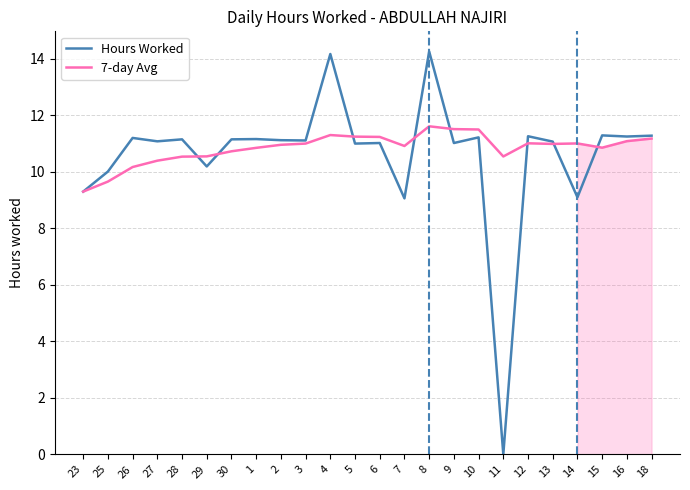

Where is the first local maximum for Hours Worked?

26